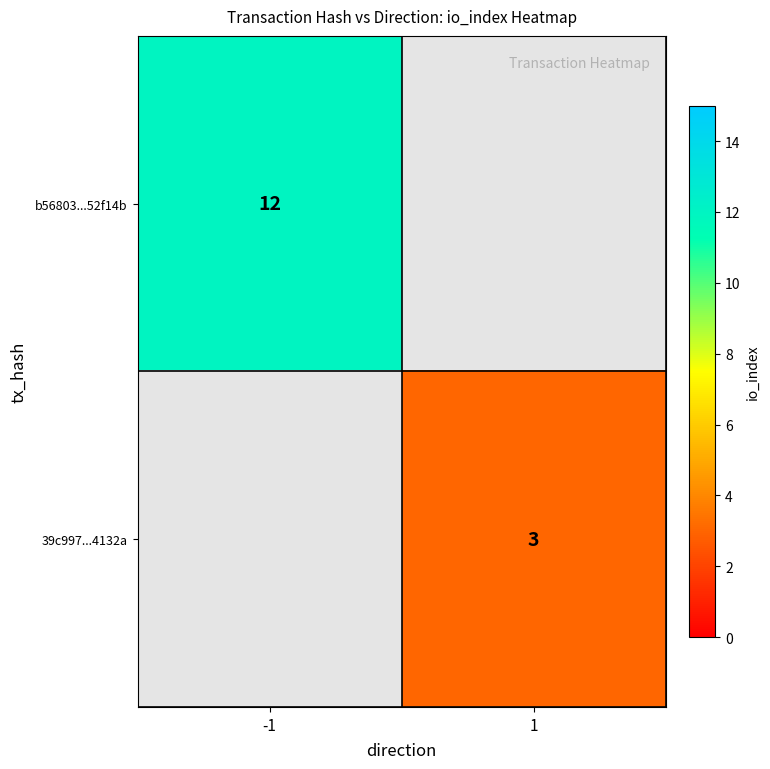

The b56803...52f14b series shows 4 at -1. True or false?

False